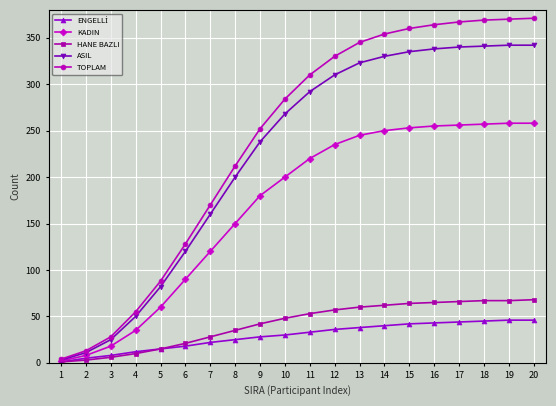

What is the greatest value displayed?

371